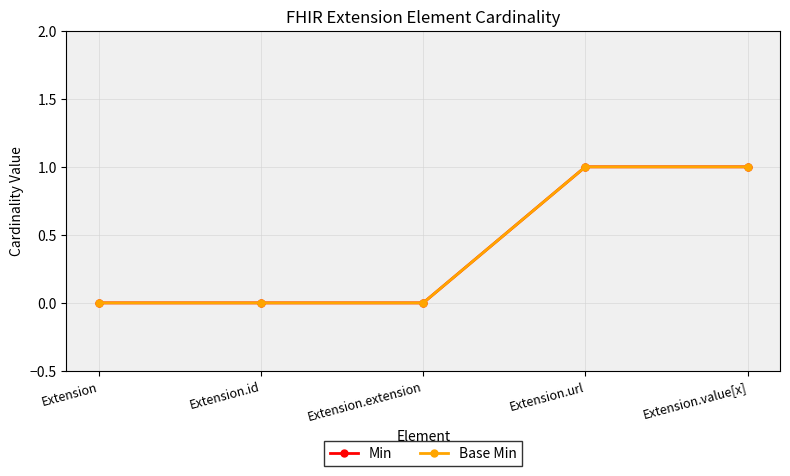

Is it true that Min equals 0 at Extension.id?

True